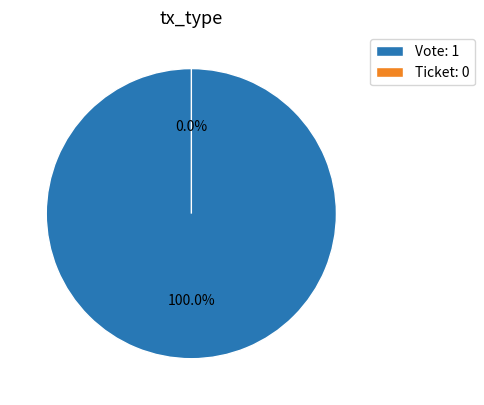

Count the number of slices in the pie.

2